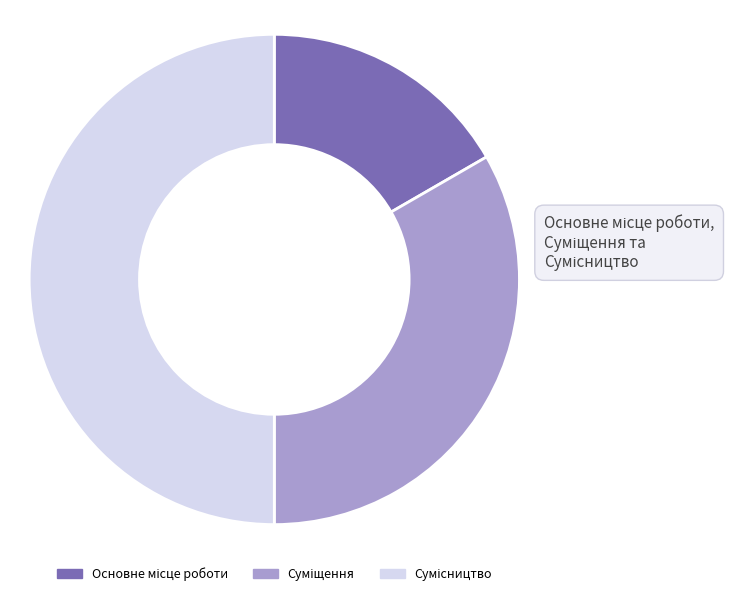

To the nearest percent, what percentage of the pie is Суміщення?

33%